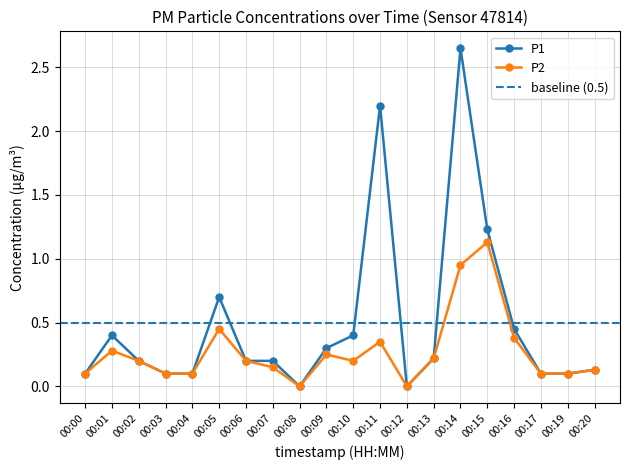

What is the sum of the P1 values at 00:09 and 00:02?

0.5